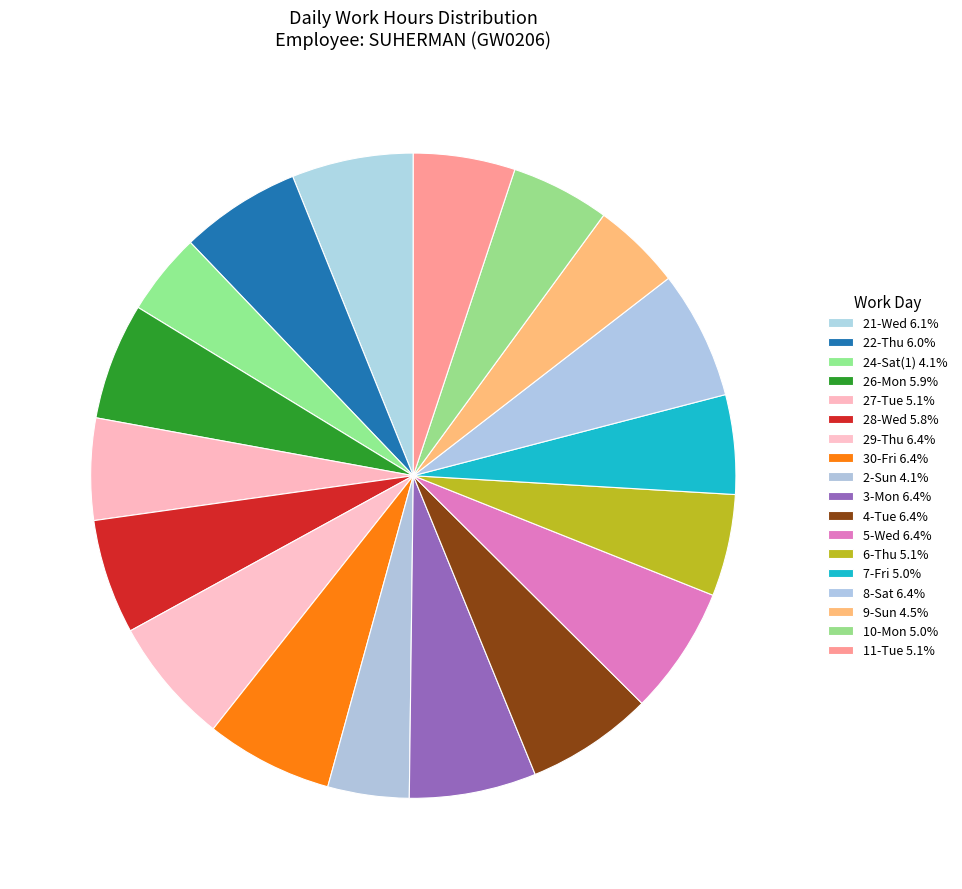

Which slice is the largest?

8-Sat